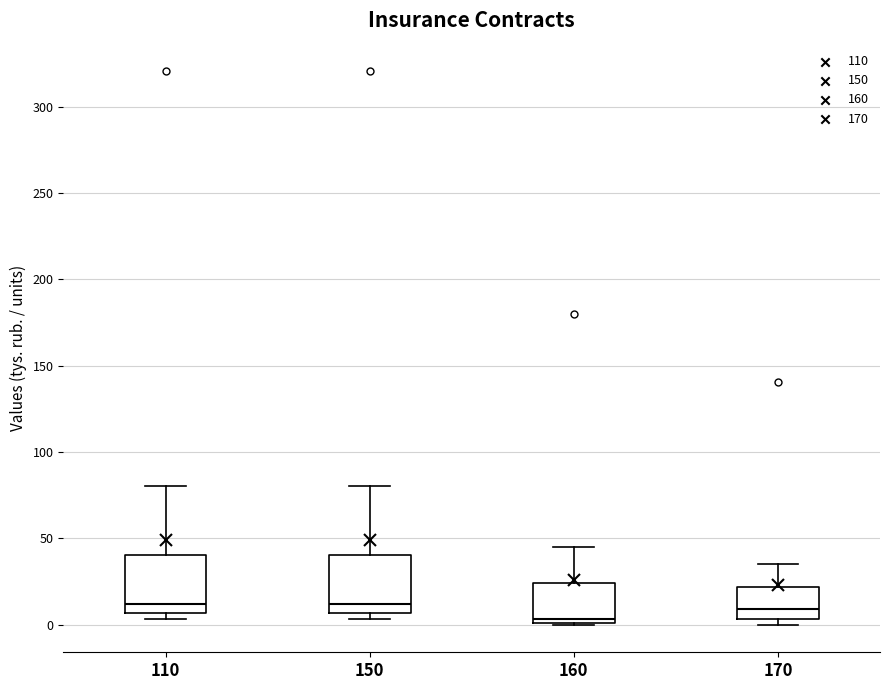

Reading left to right, read every box against the y-axis: the position of its median line, the range the box covers, and the ends of its whiskers. The values are not printed on the chart, so give them approximately, as read against the axis.

110: median 10, box 5 to 40, whiskers 5 (just below the box's lower edge) to 80
150: median 10, box 5 to 40, whiskers 5 (just below the box's lower edge) to 80
160: median 5, box 0 to 25, whiskers 0 to 45
170: median 10, box 5 to 20, whiskers 0 to 35